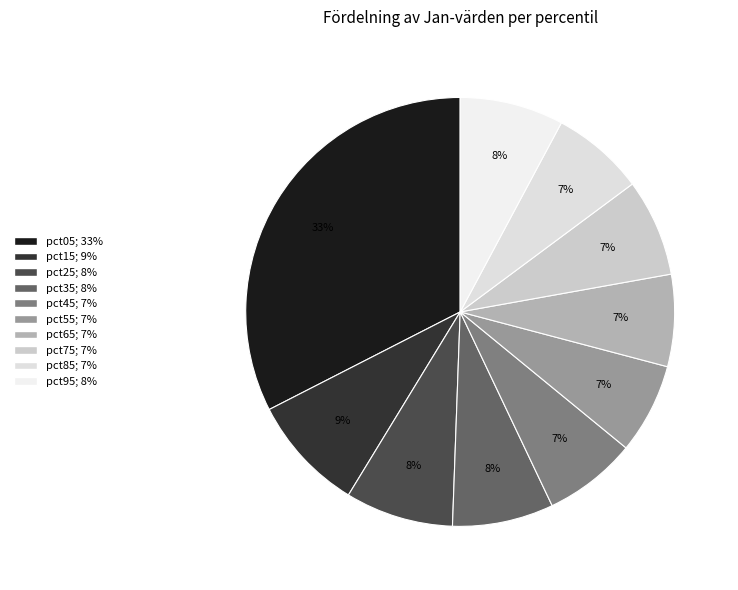

Count the number of slices in the pie.

10